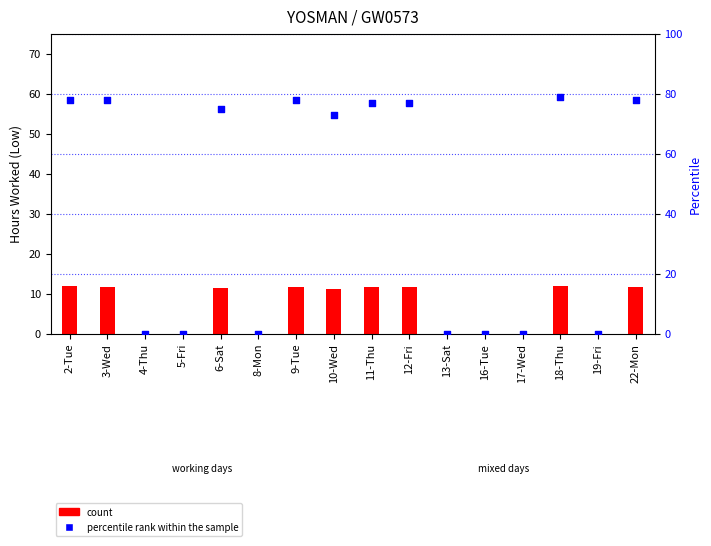

Which series contains the highest Y value?

percentile rank within the sample